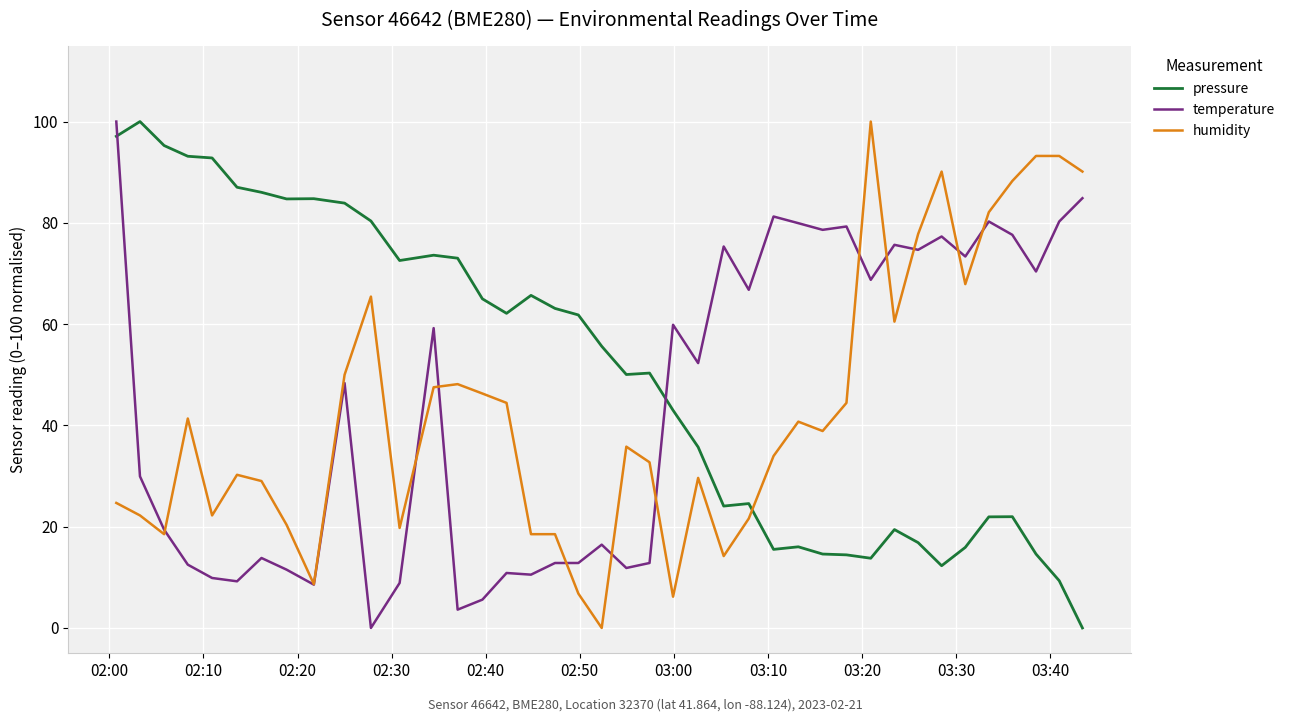

What is the maximum value for temperature?

100.0